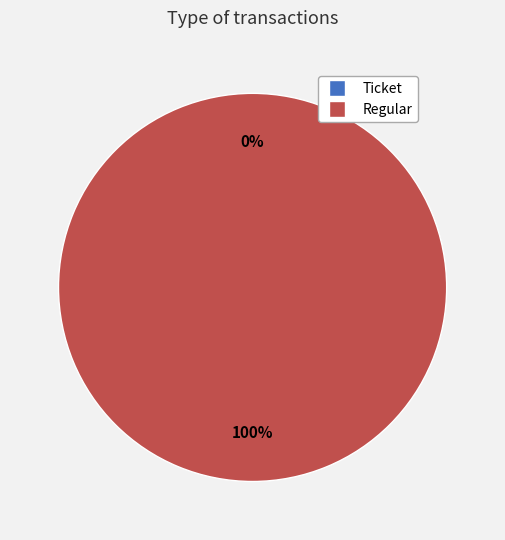

Is Ticket the majority of the pie?

No